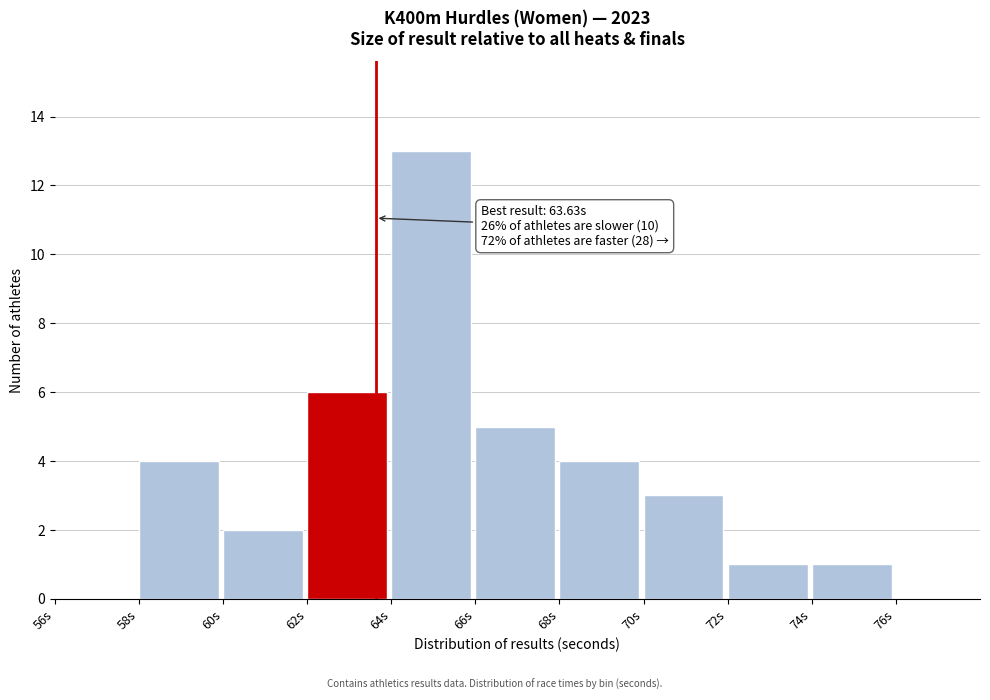

Which range on the x-axis has the tallest bar?

64 to 66